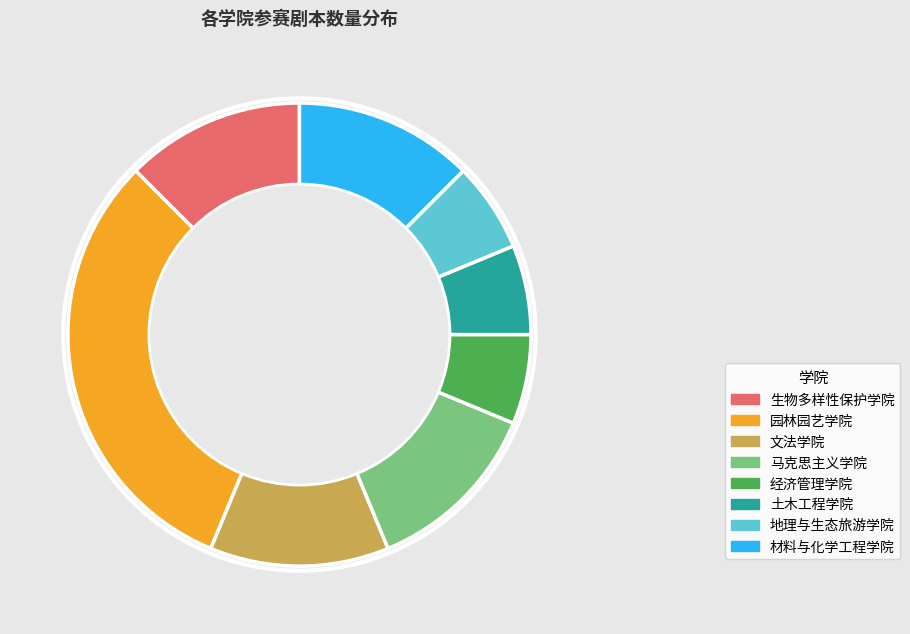

Approximately how many times larger is the value at 生物多样性保护学院 compared to 马克思主义学院?

1.0